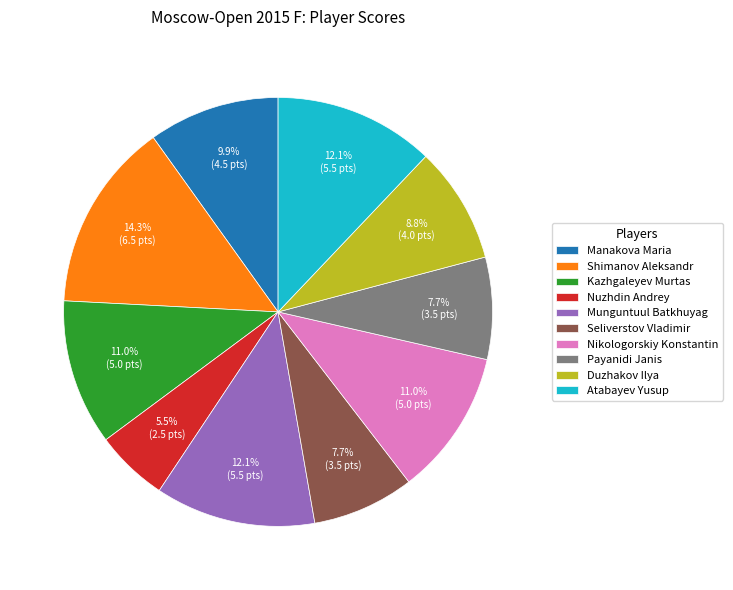

What is the ratio of the value at Atabayev Yusup to the value at Manakova Maria?

1.2